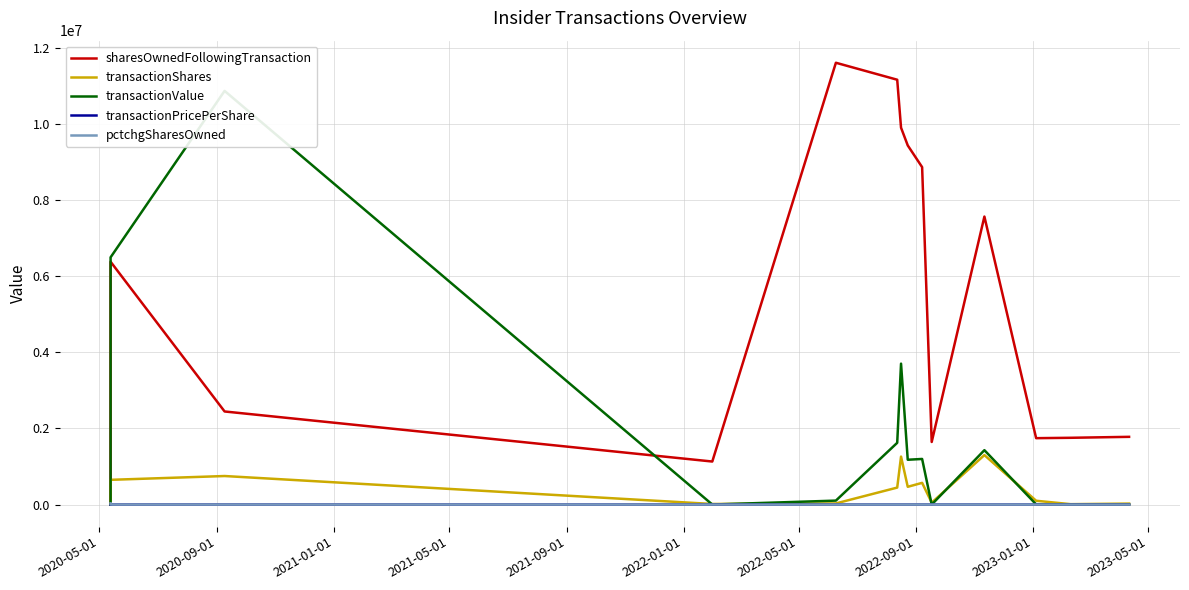

List the series in order of their peak value, highest first.

sharesOwnedFollowingTransaction, transactionValue, transactionShares, pctchgSharesOwned, transactionPricePerShare